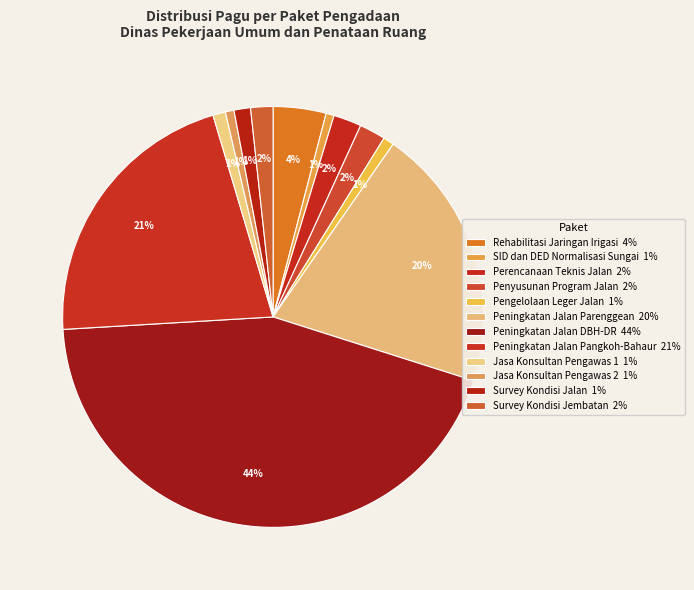

How many slices are in this pie chart?

12